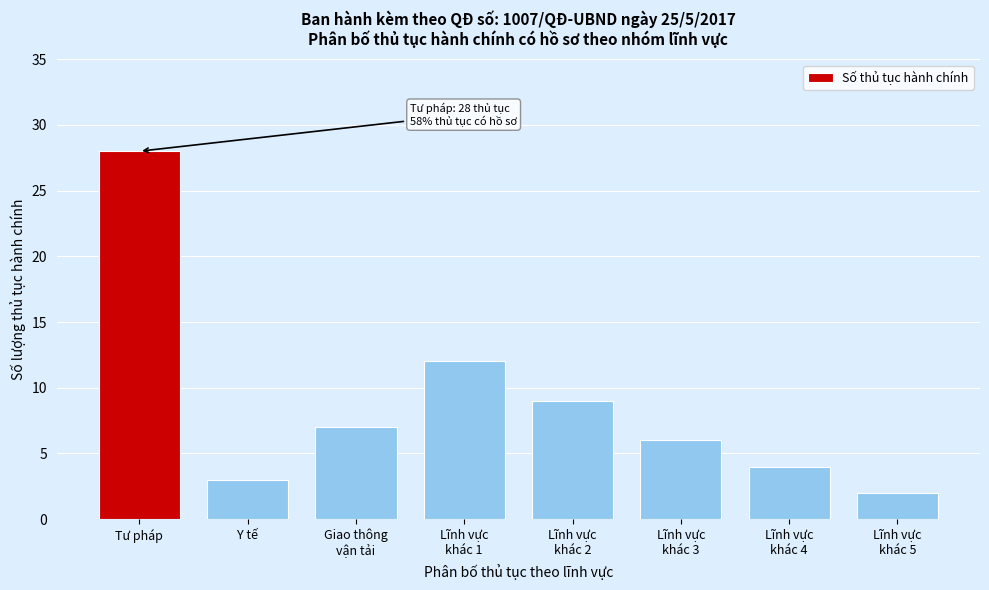

Reading left to right, extract all data points from this chart.

28	3	7	12	9	6	4	2